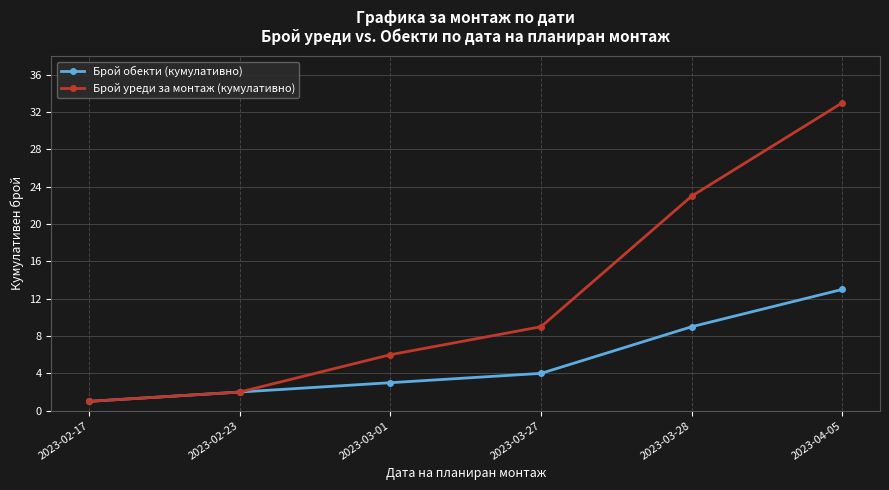

What is the difference between the Брой обекти (кумулативно) values at 2023-02-23 and 2023-04-05?

11